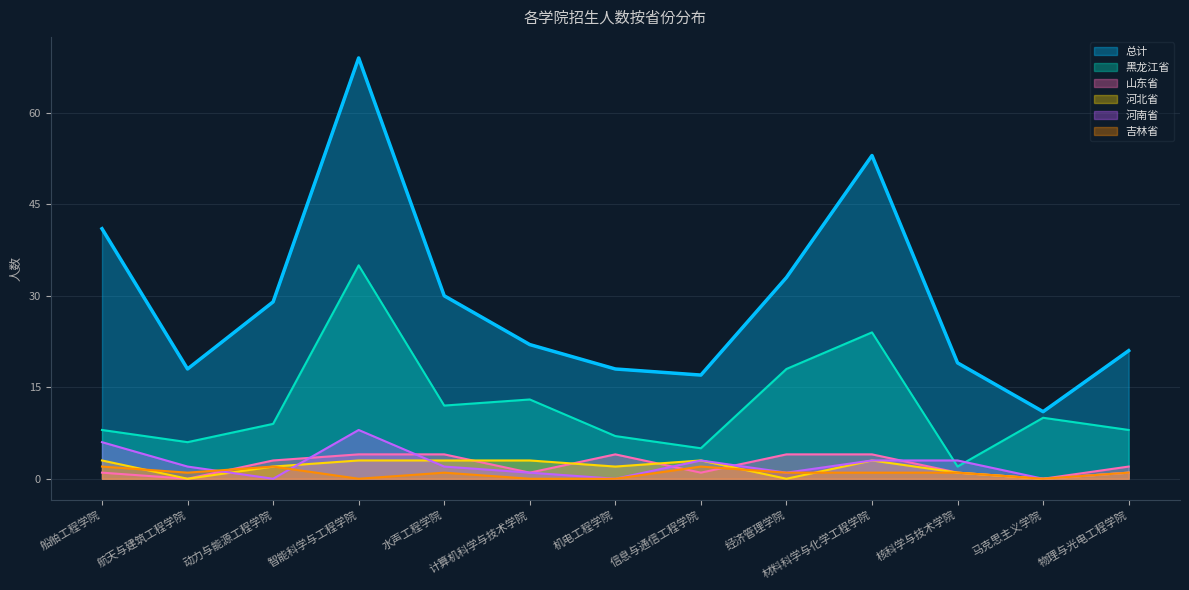

The value of 黑龙江省 at 核科学与技术学院 is 2. True or false?

True